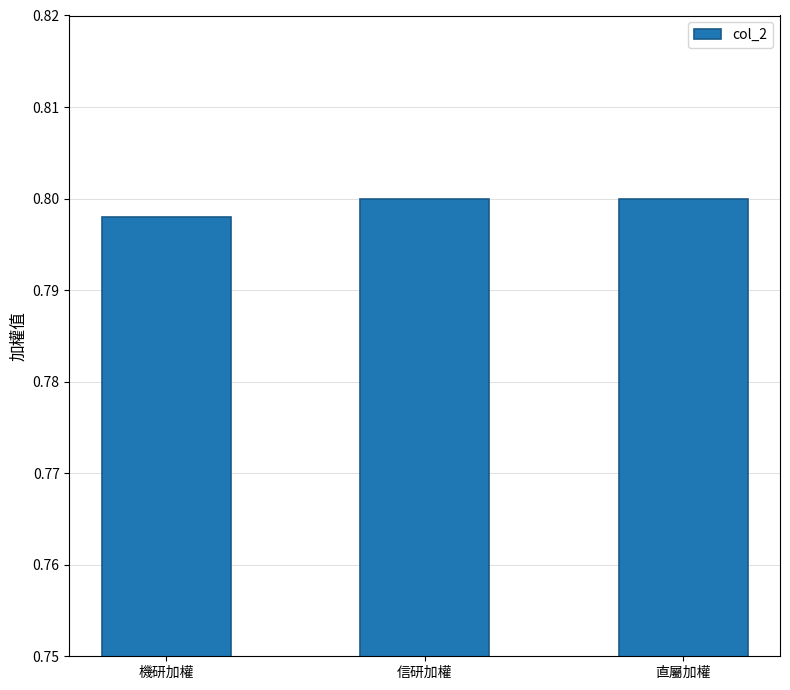

What is the sum of all values?

2.4